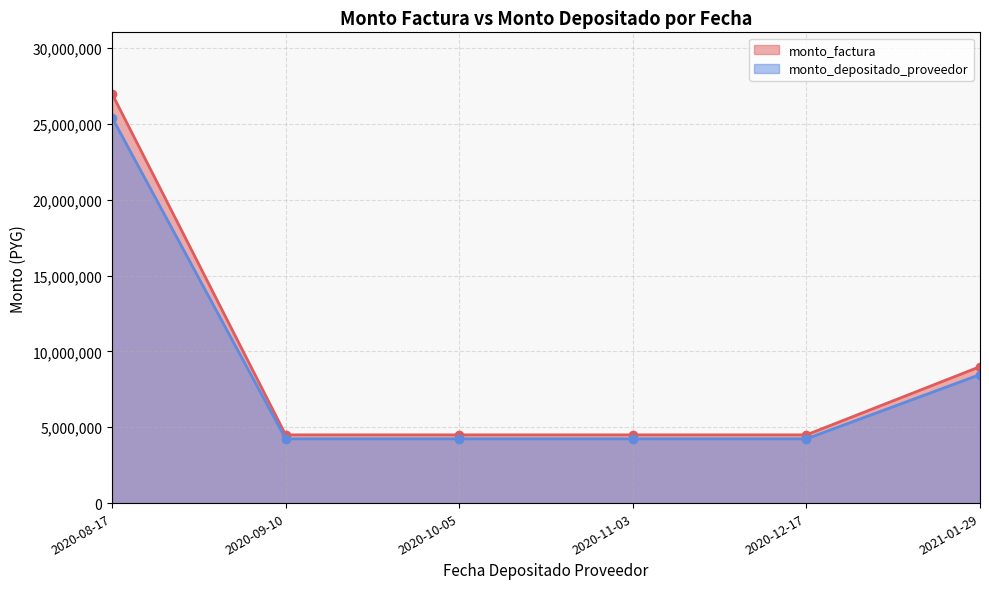

Which has a higher value, 2020-08-17 or 2020-10-05?

2020-08-17